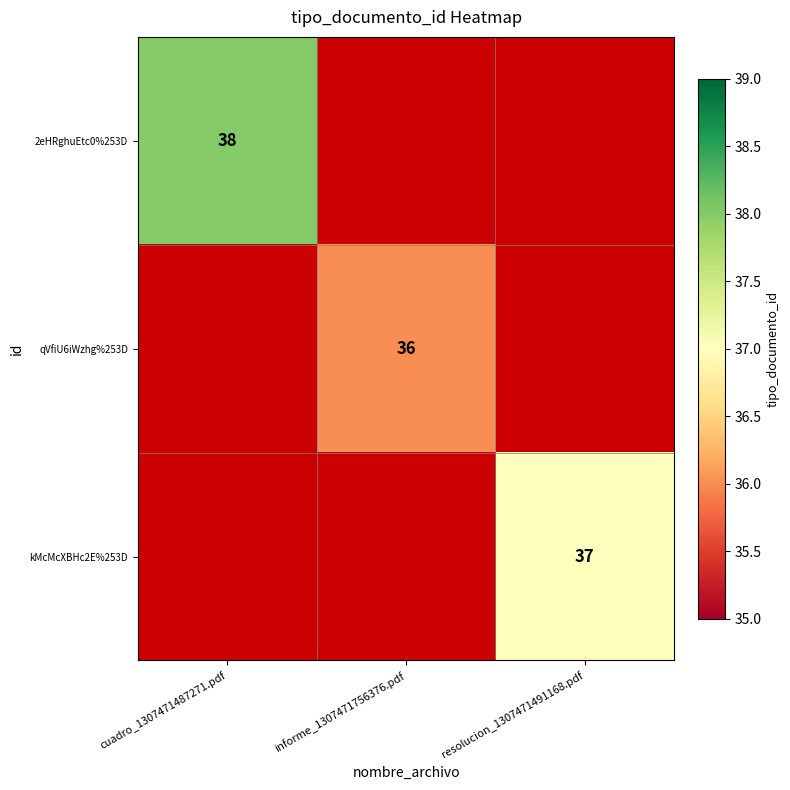

What is the maximum value shown in the chart?

38.0